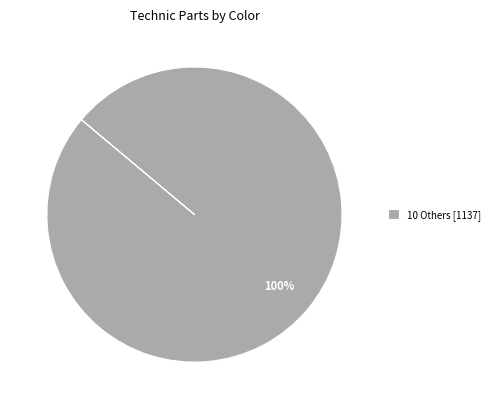

Is there a majority slice in this chart?

Yes